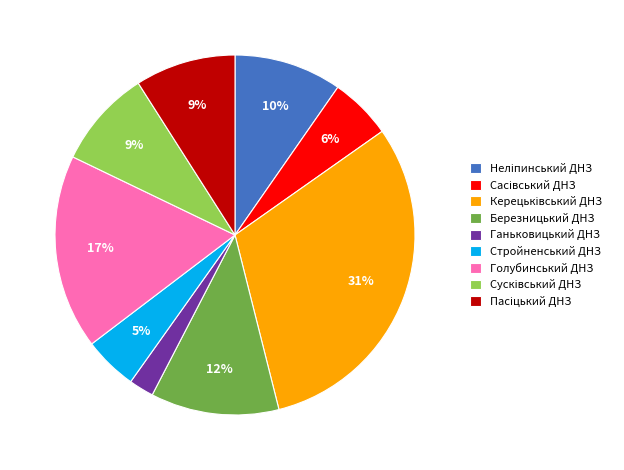

The Березницький ДНЗ slice represents 12% of the pie. True or false?

True